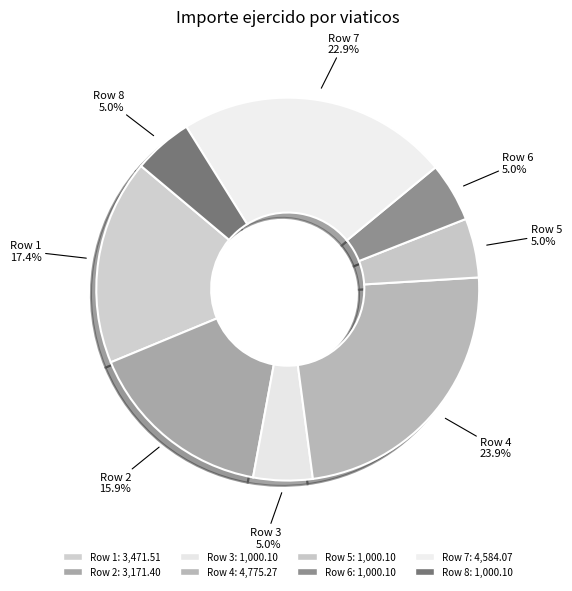

Count the number of slices in the pie.

8